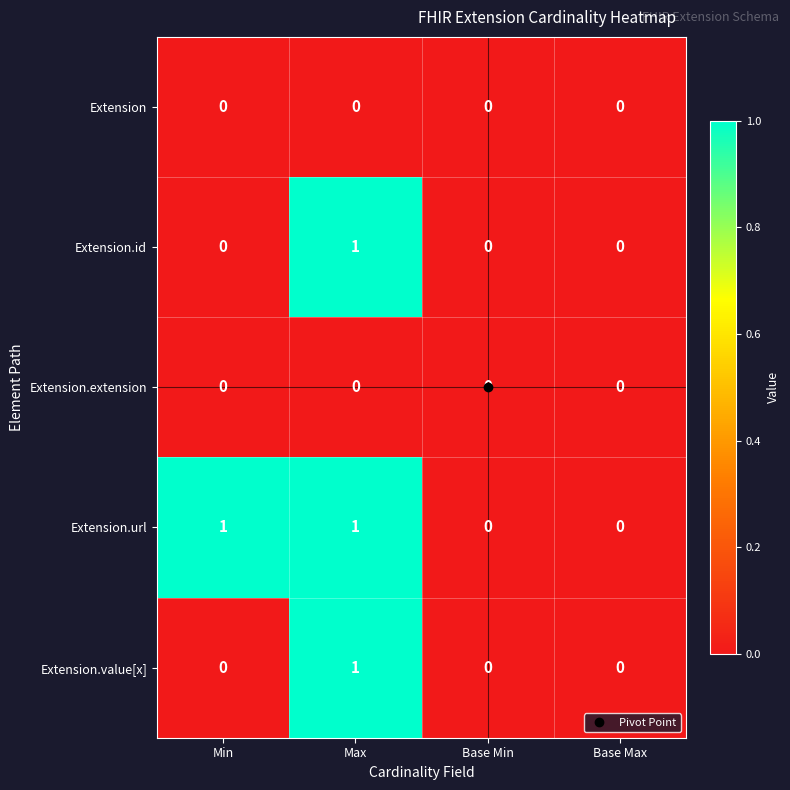

Is it true that Extension.url equals 1 at Max?

True